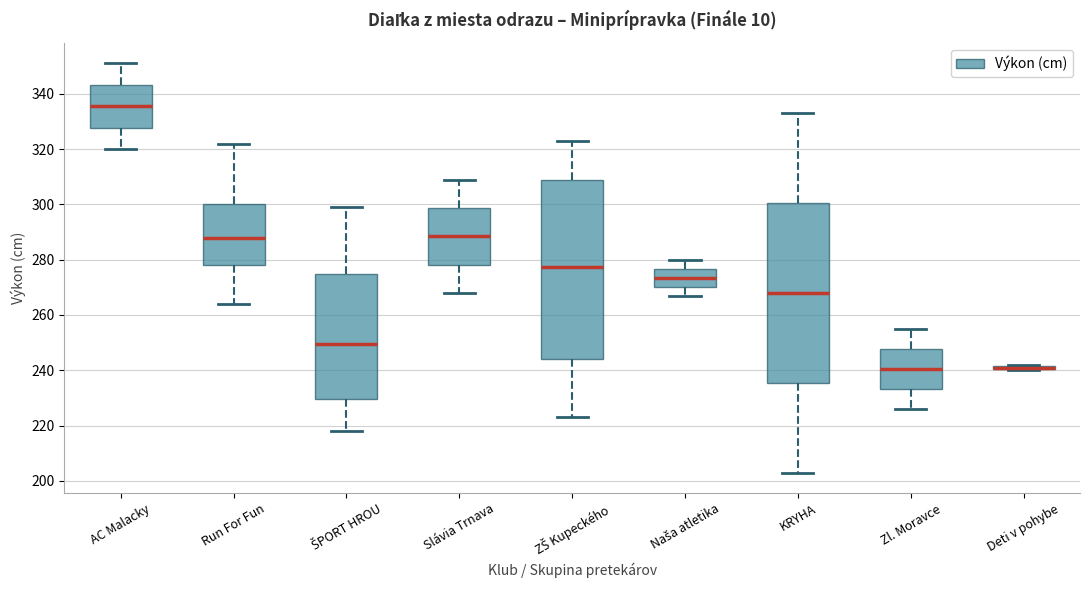

Where does the lower whisker of the box for AC Malacky end on the y-axis? The values are not printed on the chart, so give them approximately, as read against the axis.

320